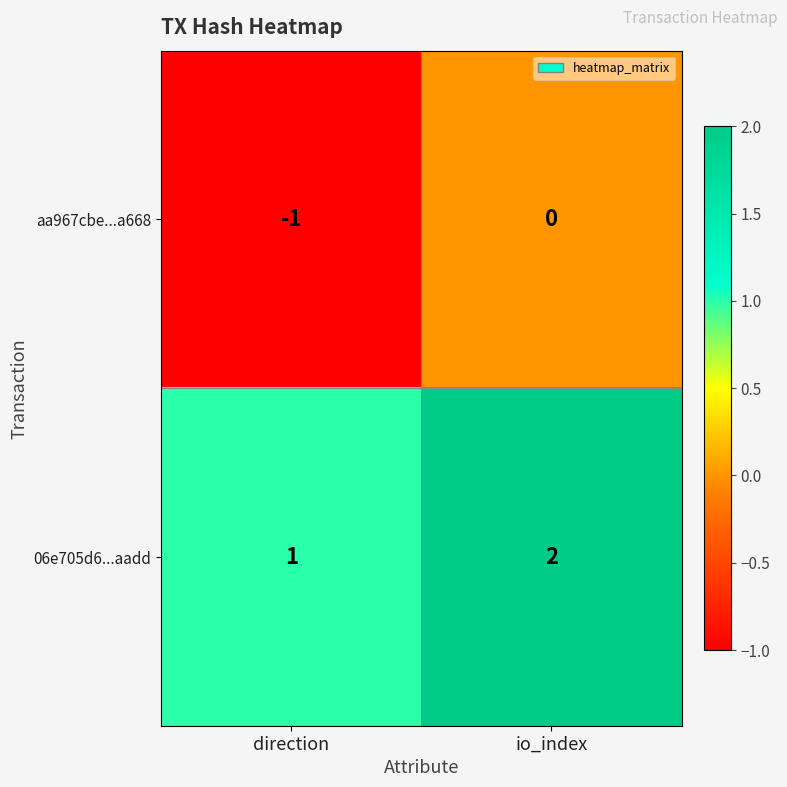

What is the sum of all 06e705d6...aadd values?

3